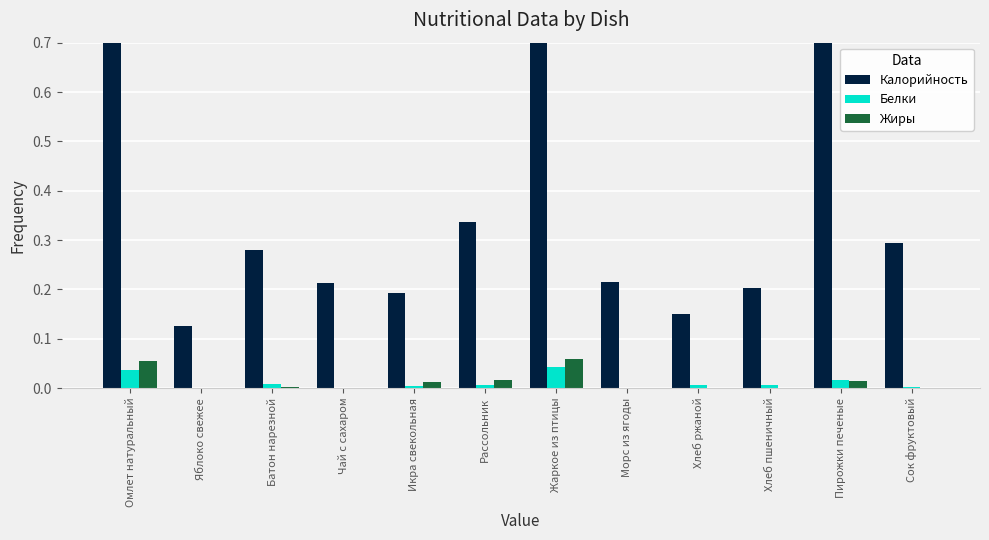

What position from the right is Батон нарезной?

10